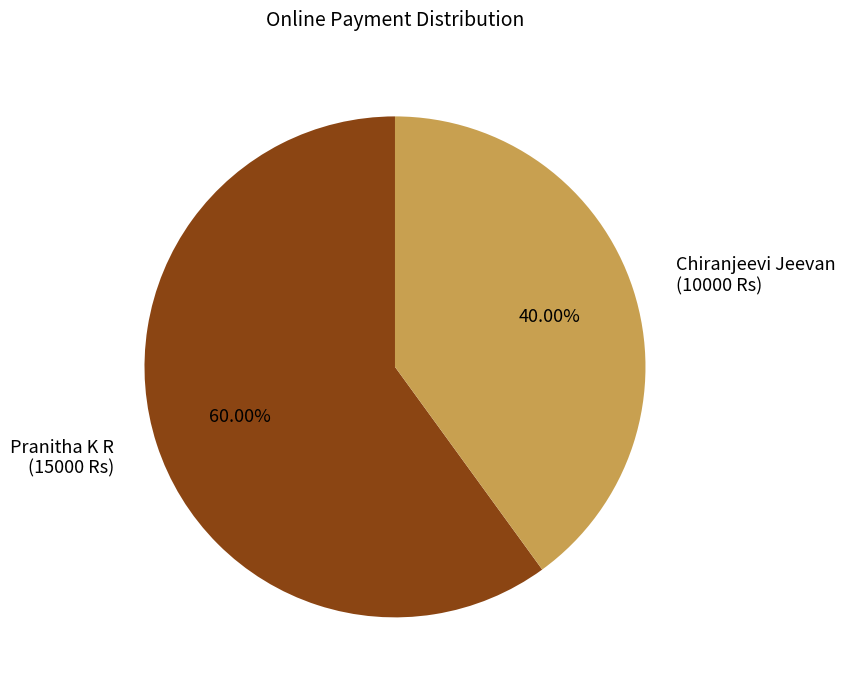

Is there a majority slice in this chart?

Yes